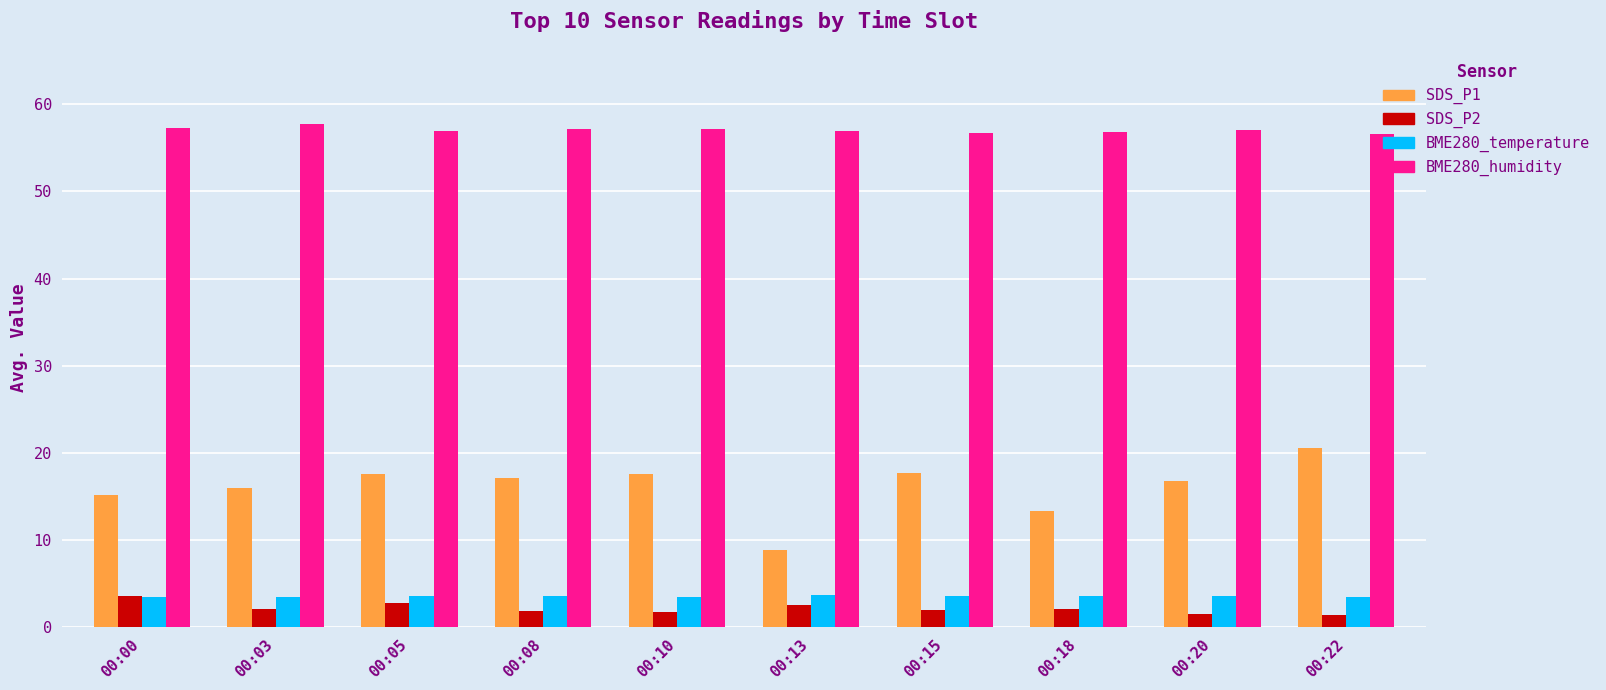

Which category has the lowest value in the SDS_P1 series?

00:13